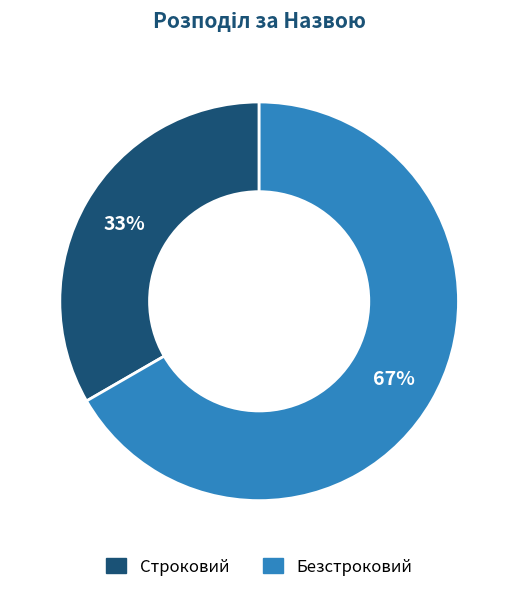

Which slice is the largest?

Безстроковий